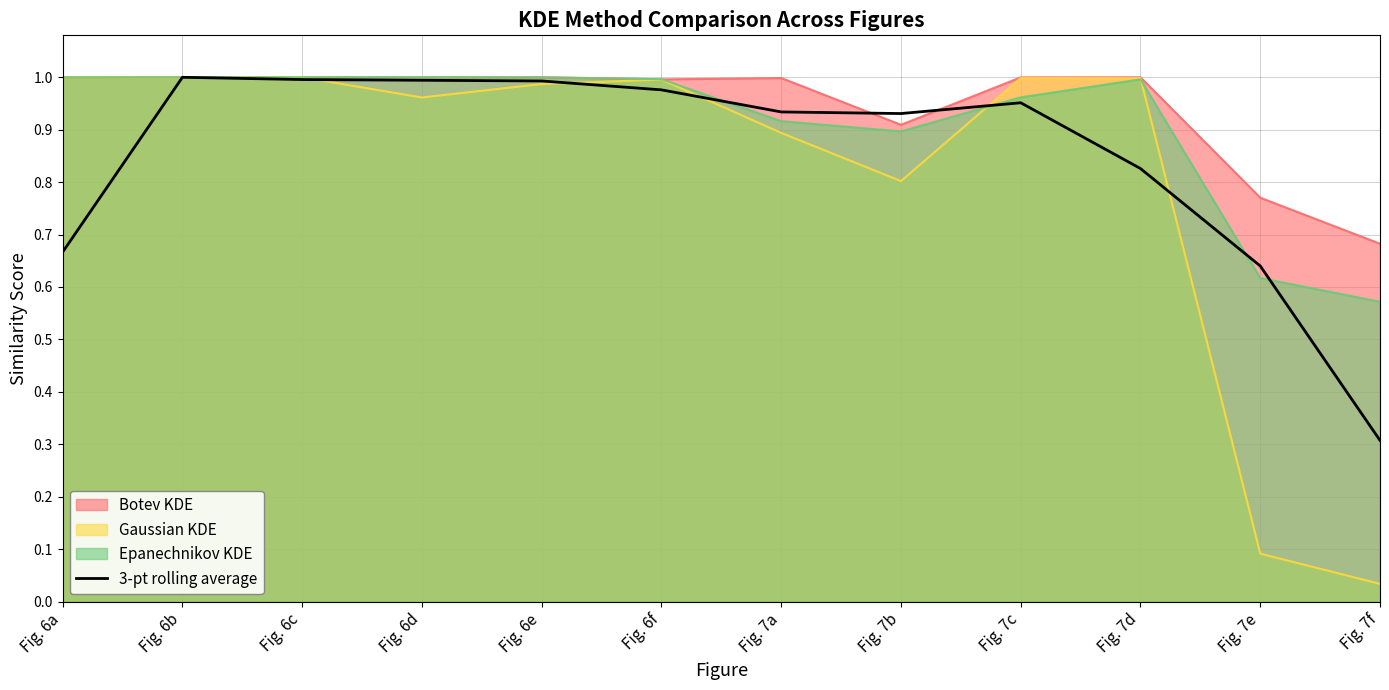

At which label is the value closest to 0?

Fig. 7f